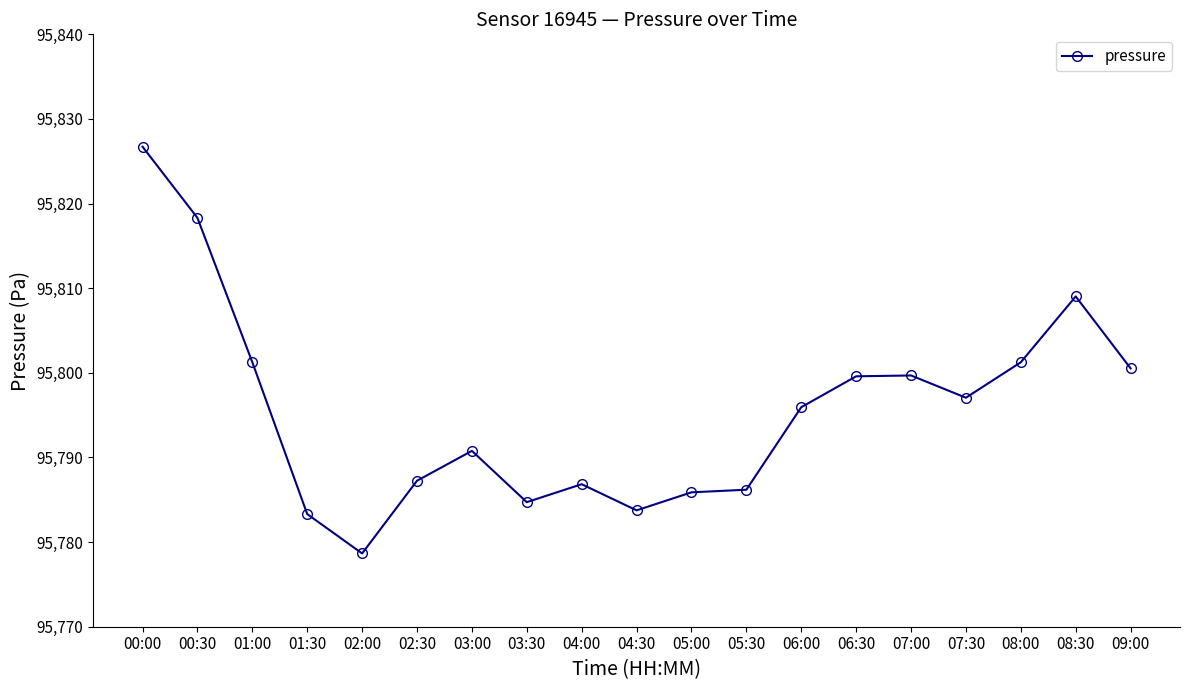

What is the change in value from 02:30 to 05:00?

-1.4